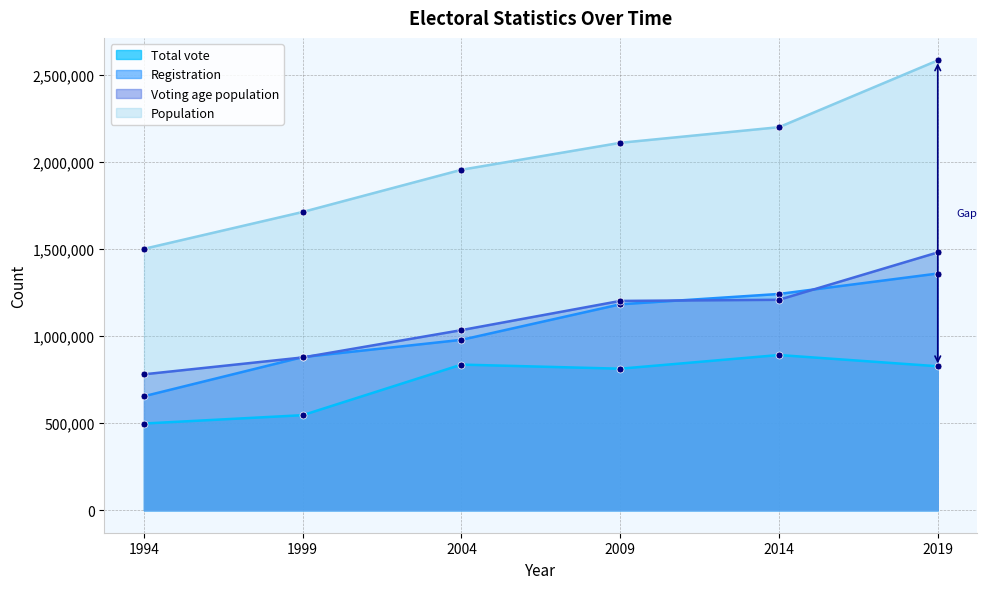

At which category does Total vote reach its first local peak?

2004